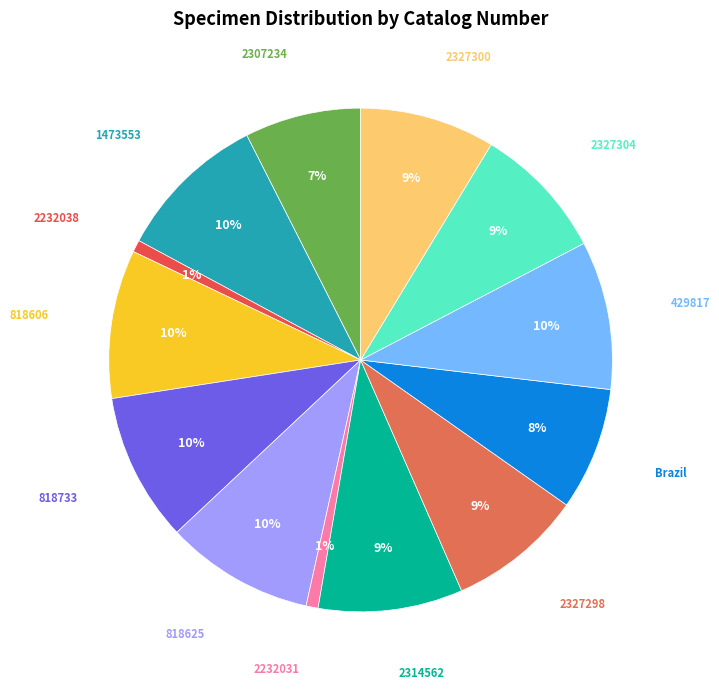

How many slices are in this pie chart?

13